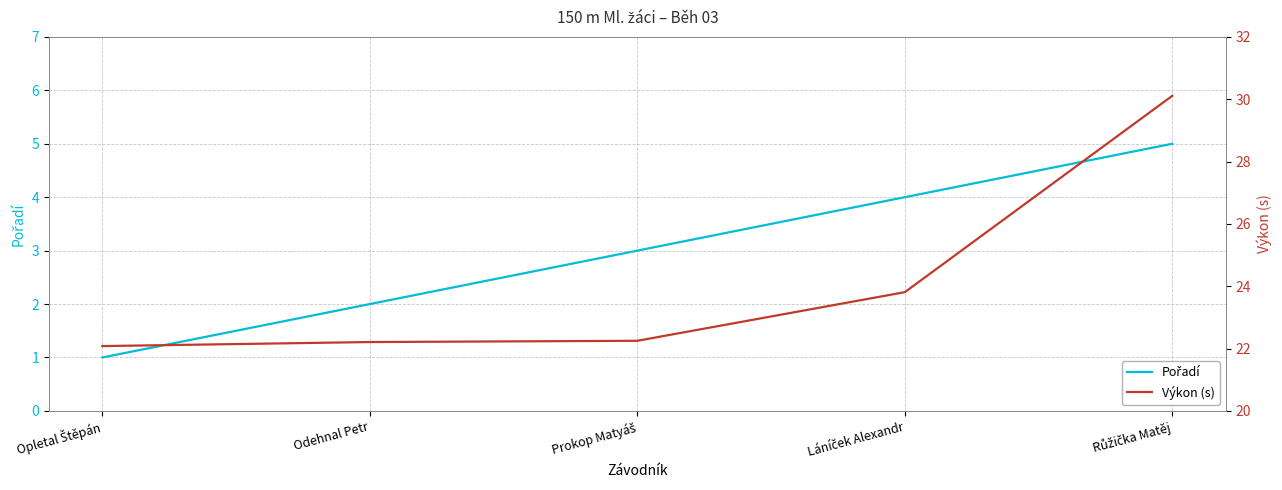

Reading left to right, list all the values displayed in this chart.

Pořadí: Opletal Štěpán=1.0	Odehnal Petr=2.0	Prokop Matyáš=3.0	Láníček Alexandr=4.0	Růžička Matěj=5.0
Výkon (s): Opletal Štěpán=22.1	Odehnal Petr=22.2	Prokop Matyáš=22.2	Láníček Alexandr=23.8	Růžička Matěj=30.1